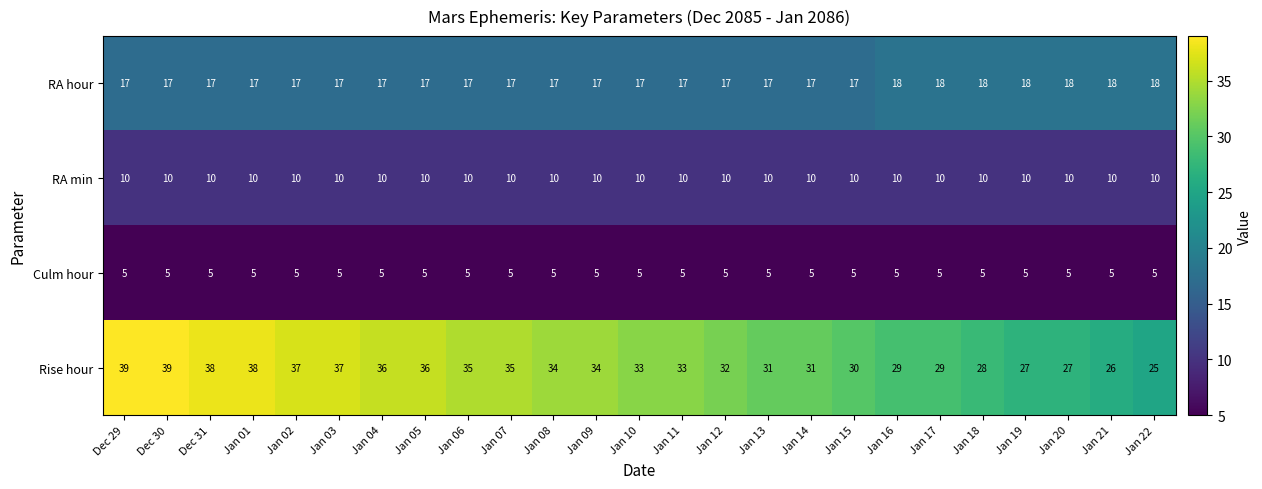

Between Dec 31 and Jan 21, which series saw the biggest shift?

Rise hour